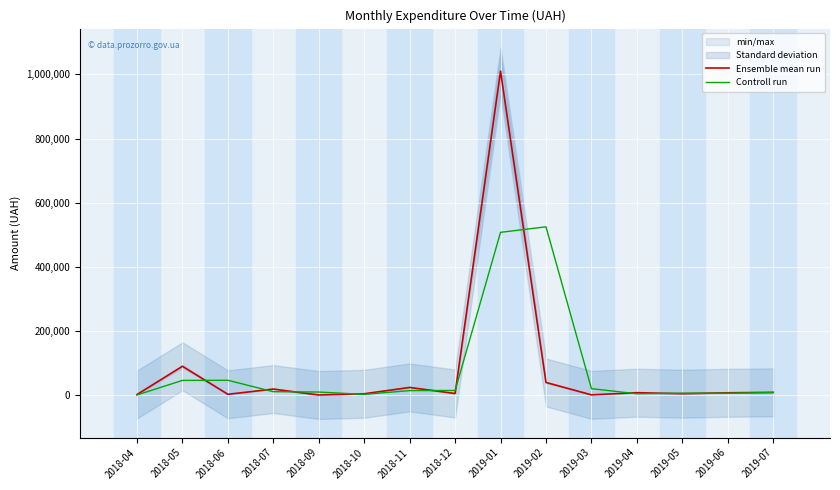

What position from the left is 2018-11?

7